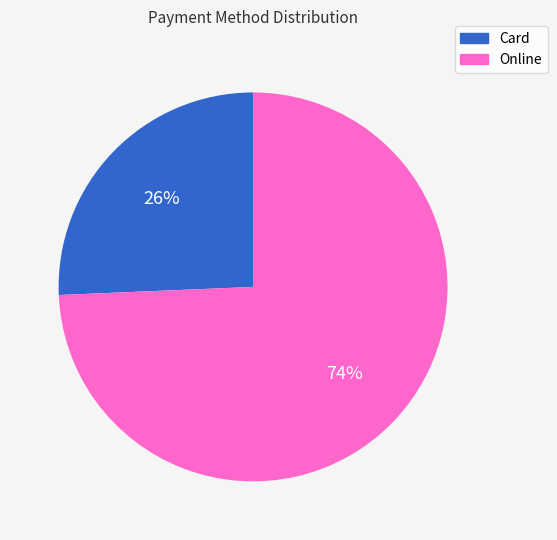

Rank the categories by value from highest to lowest.

Online, Card